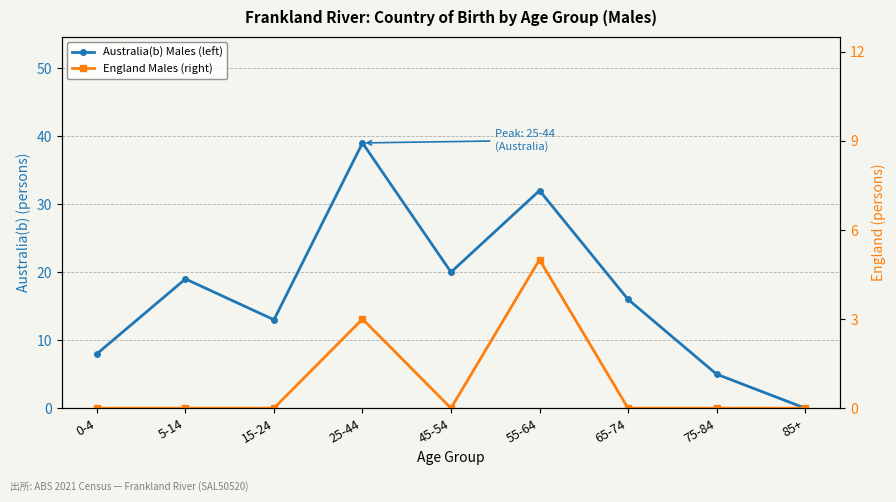

How many positive values does the England Males (right) series have?

2